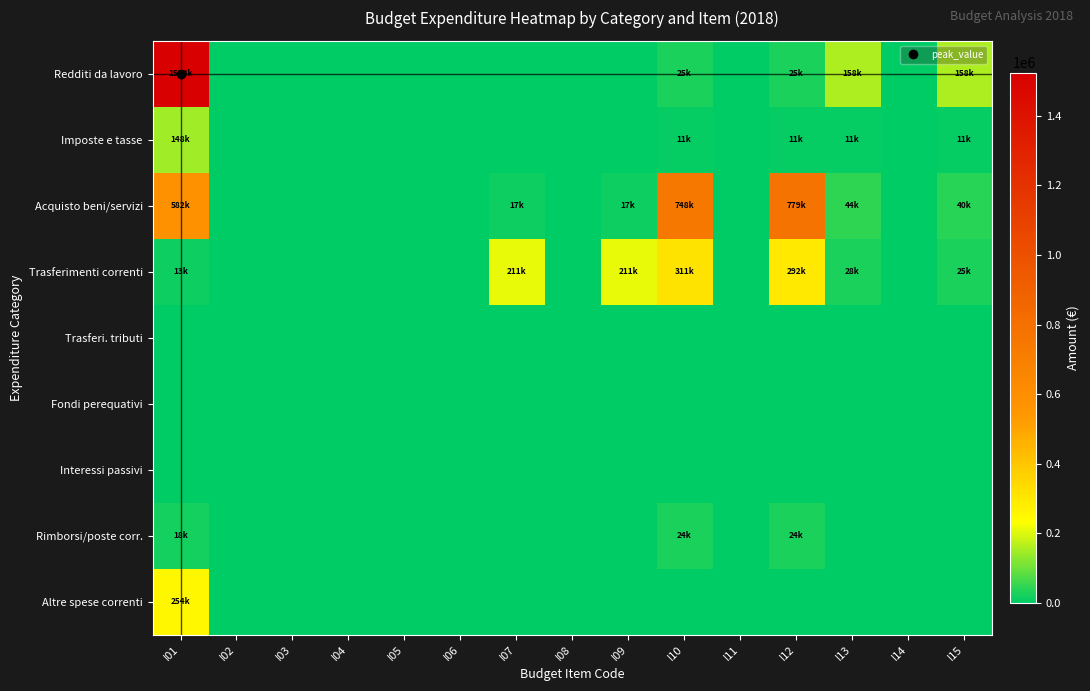

At which category does the chart reach its peak across all series?

I01